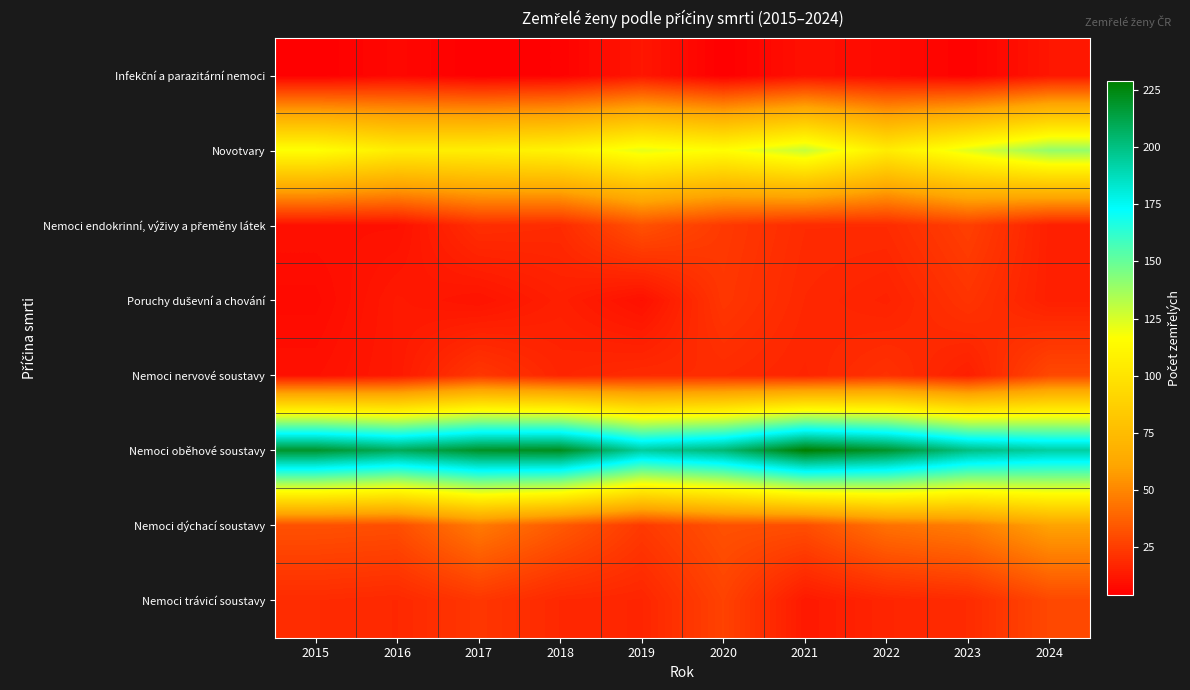

What is the spread (max minus min) of values at 2022?

211